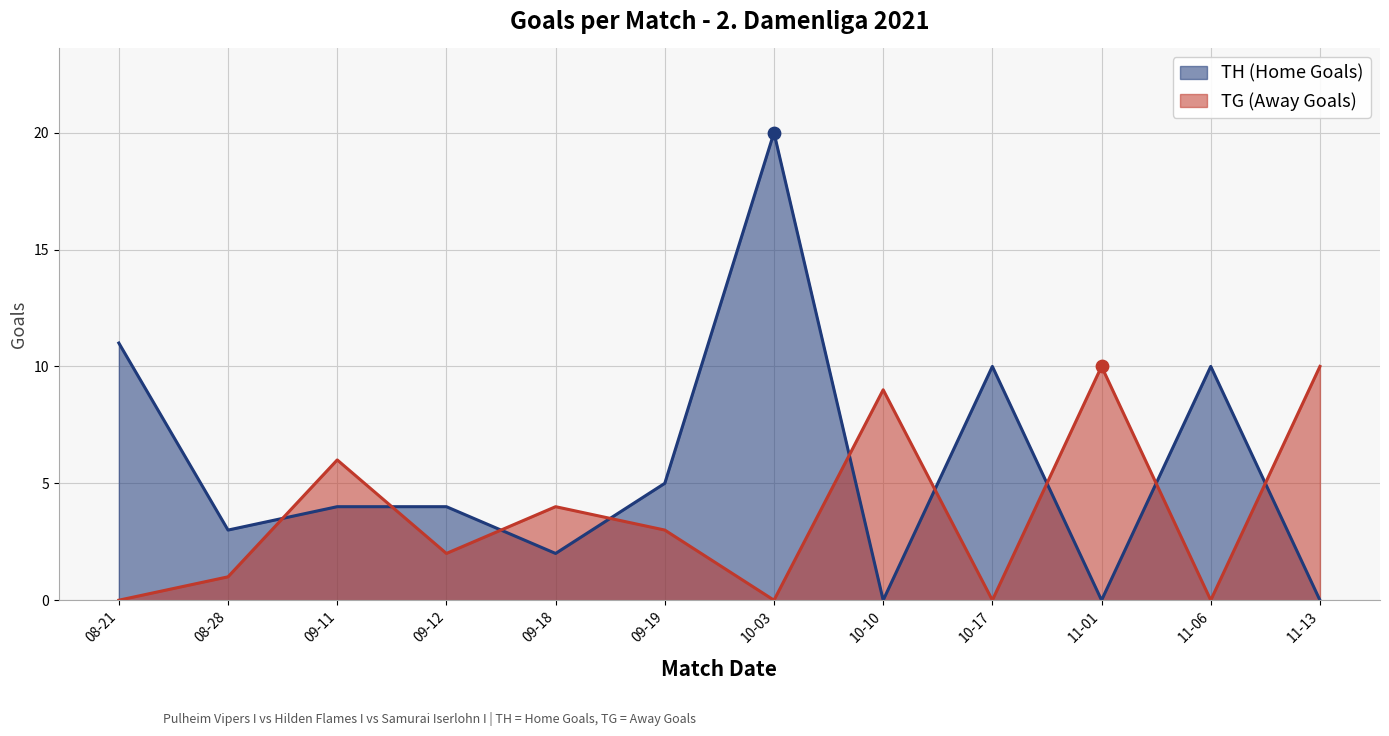

Is the value of TH (Home Goals) at 09-18 greater than the value of TG (Away Goals) at 08-21?

Yes